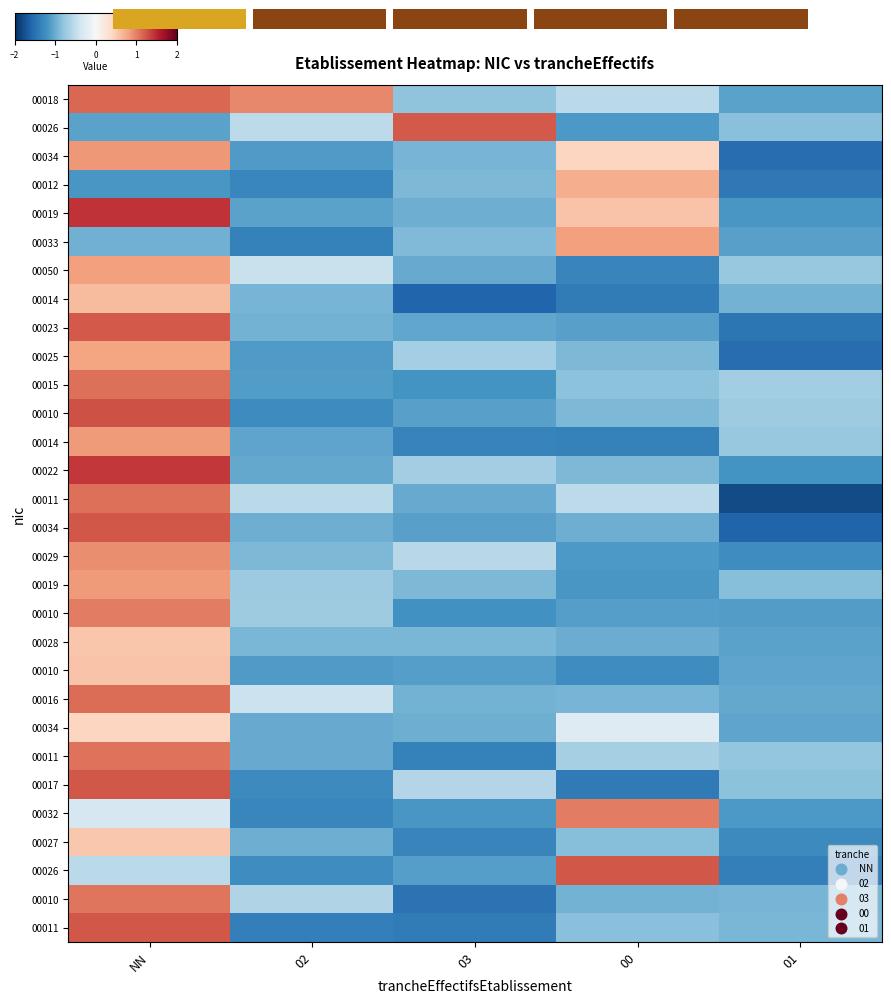

Between 02 and 03, which is larger?

02